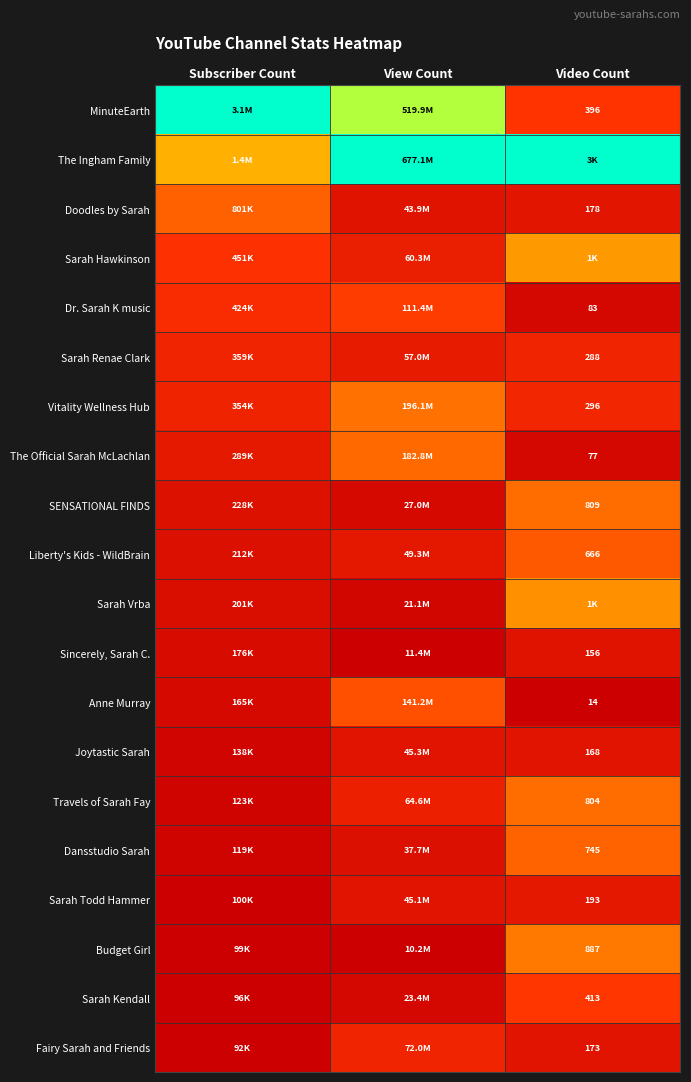

At Subscriber Count, list the series in order from largest to smallest.

MinuteEarth, The Ingham Family, Doodles by Sarah, Sarah Hawkinson, Dr. Sarah K music, Sarah Renae Clark, Vitality Wellness Hub, The Official Sarah McLachlan, SENSATIONAL FINDS, Liberty's Kids - WildBrain, Sarah Vrba, Sincerely, Sarah C., Anne Murray, Joytastic Sarah, Travels of Sarah Fay, Dansstudio Sarah, Sarah Todd Hammer, Budget Girl, Sarah Kendall, Fairy Sarah and Friends